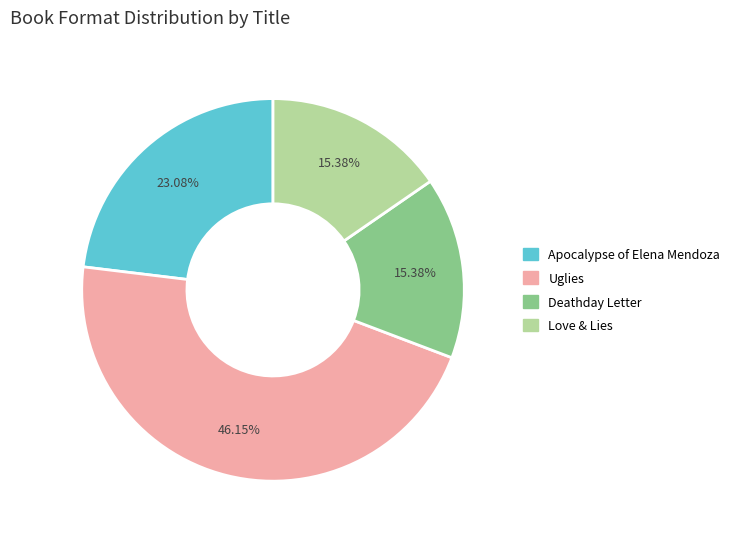

Which category has the biggest portion of the pie?

Uglies